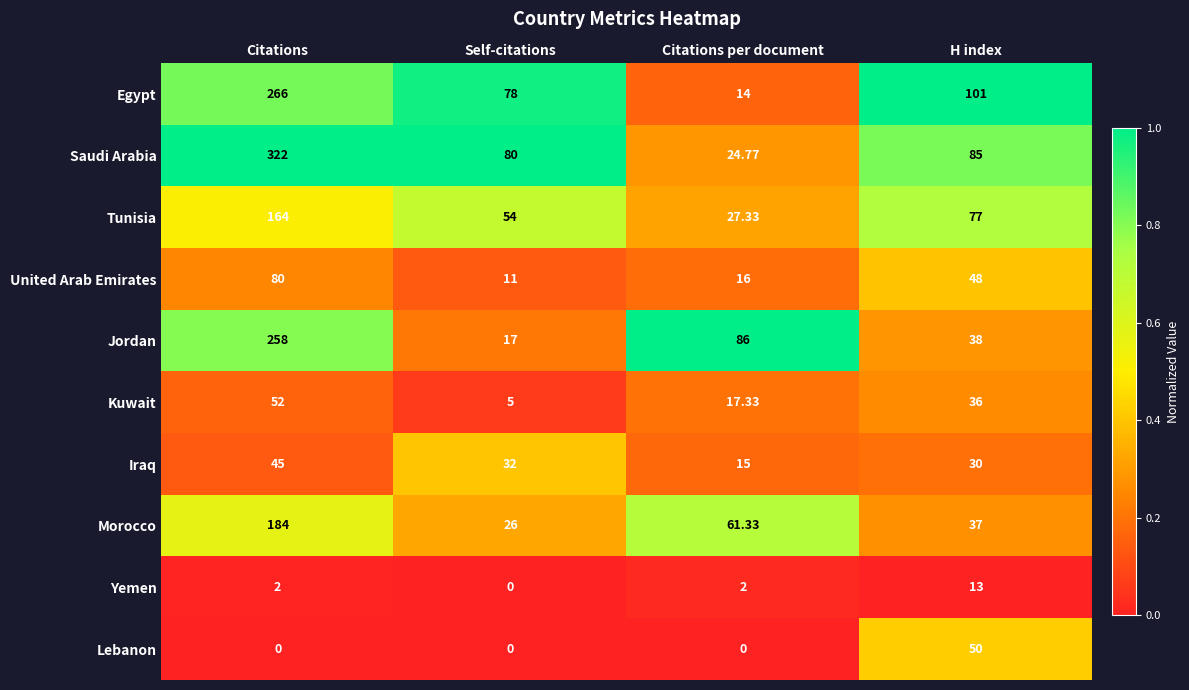

At how many categories does at least one series exceed 0?

4